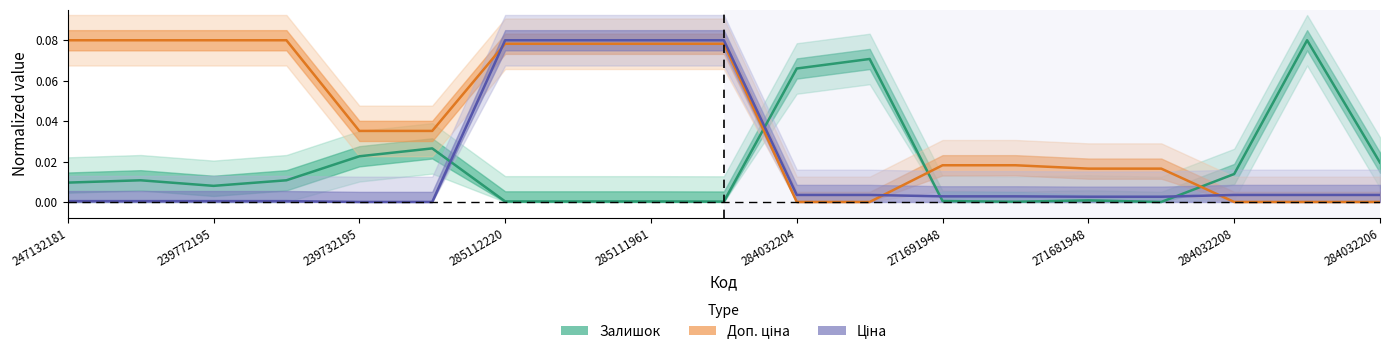

At which category is the sum across all series the highest?

285112220